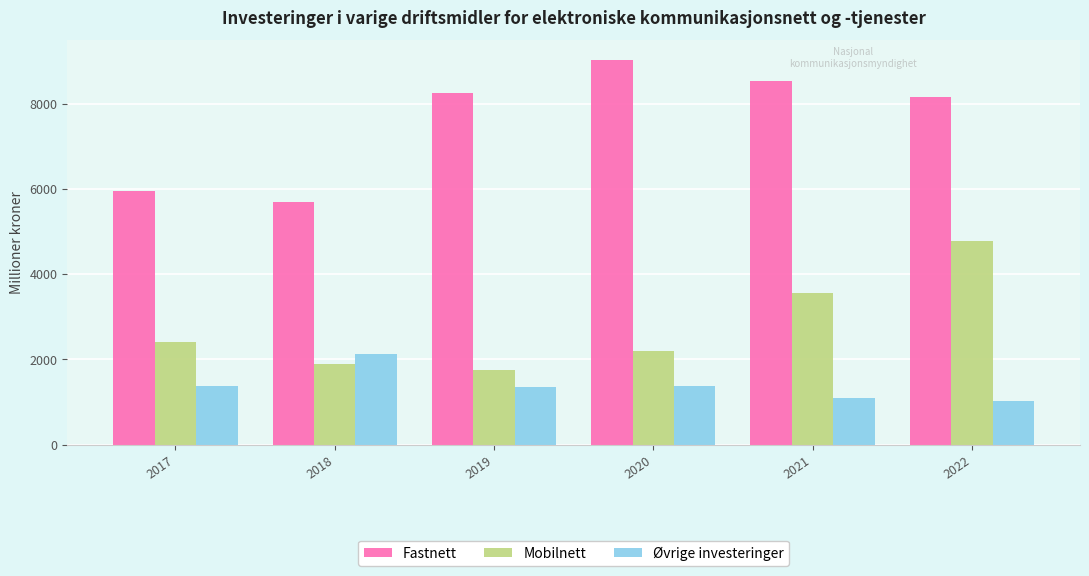

What is the sum of all Øvrige investeringer values?

8304.1